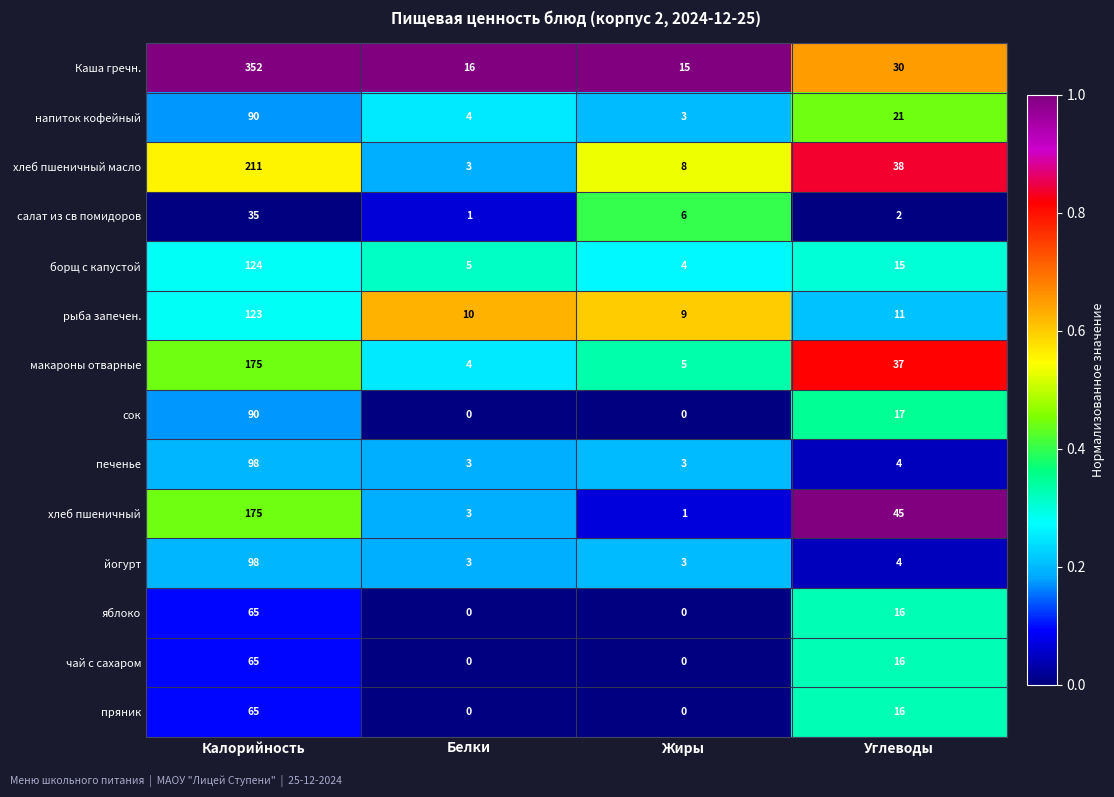

Between Белки and Углеводы, which series saw the biggest shift?

хлеб пшеничный